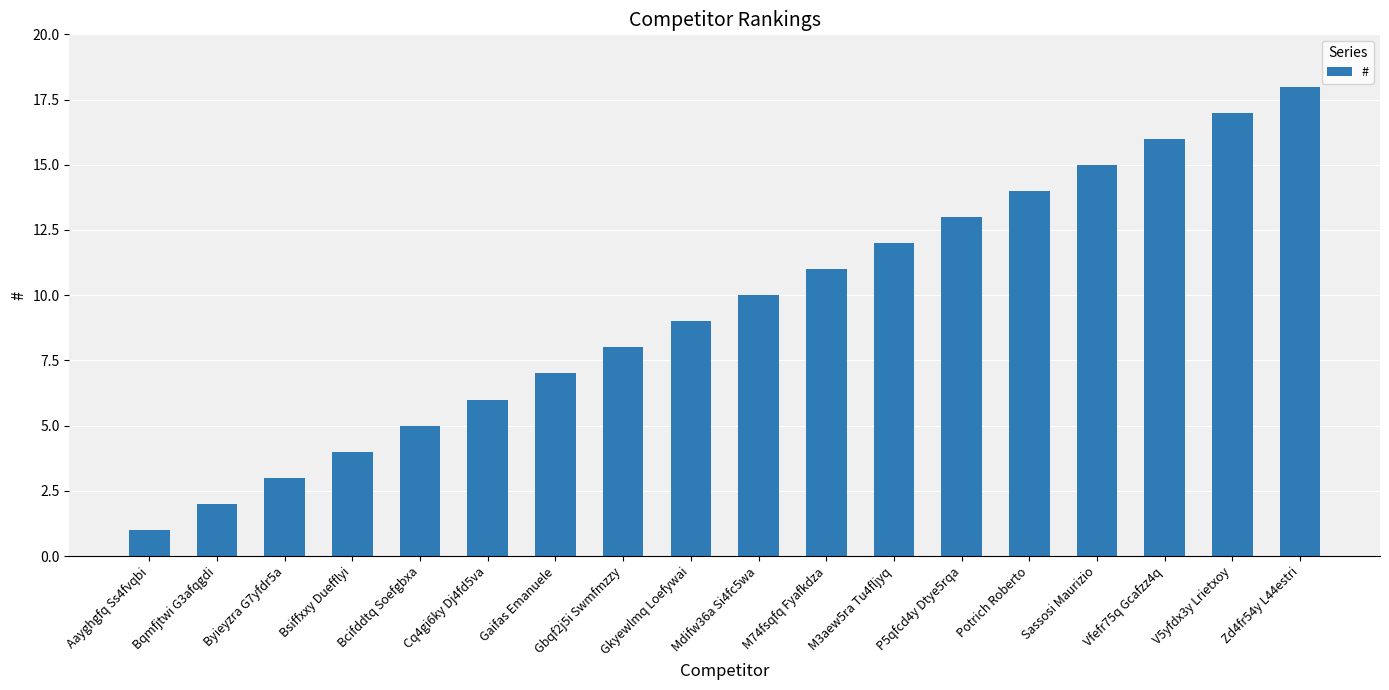

What is the sum of the values at Bcifddtq Soefgbxa and Potrich Roberto?

19